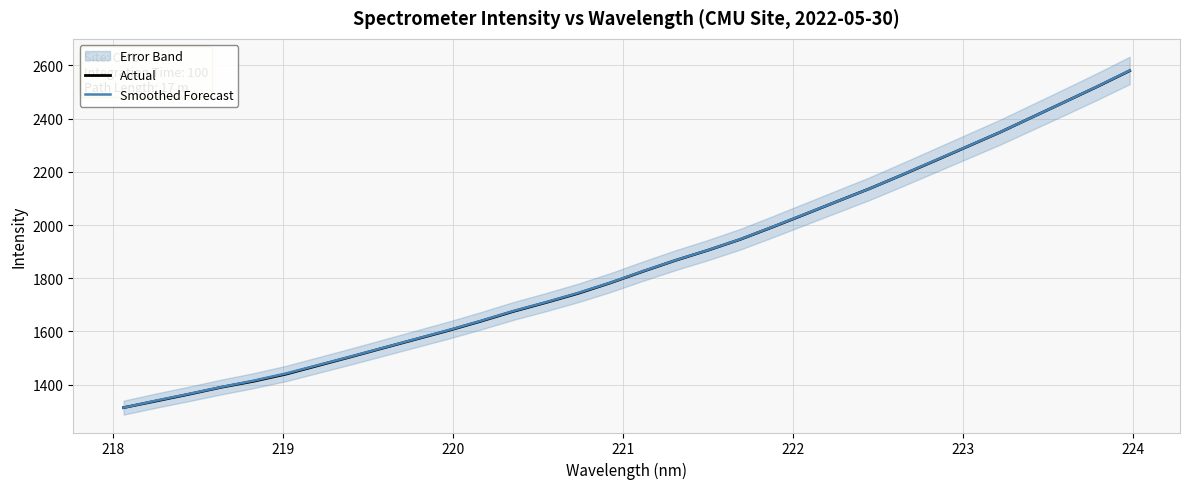

Reading right to left, list all the values displayed in this chart.

Actual: 2580.0	2520.3	2462.9	2405.9	2348.7	2295.3	2242.0	2189.5	2137.9	2089.8	2041.1	1993.0	1946.4	1905.4	1867.3	1826.0	1783.0	1743.2	1708.5	1675.3	1638.5	1603.5	1570.8	1537.9	1504.7	1472.2	1439.6	1412.7	1390.0	1363.6	1338.5	1313.7
Smoothed Forecast: 2581.0	2521.0	2463.0	2406.0	2349.0	2296.0	2243.0	2190.0	2138.0	2090.0	2042.0	1994.0	1947.0	1906.0	1868.0	1827.0	1784.0	1745.0	1710.0	1677.0	1640.0	1605.0	1572.0	1539.0	1506.0	1474.0	1442.0	1415.0	1391.0	1365.0	1340.0	1313.7